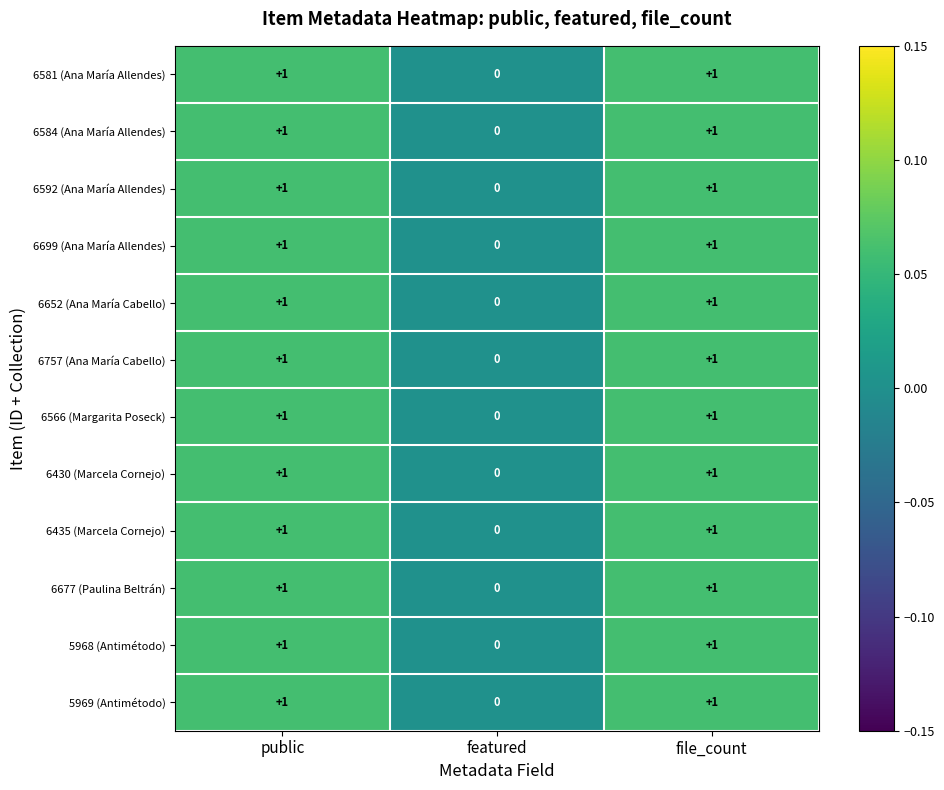

Where is 6677 (Paulina Beltrán) nearest to the value 0?

featured